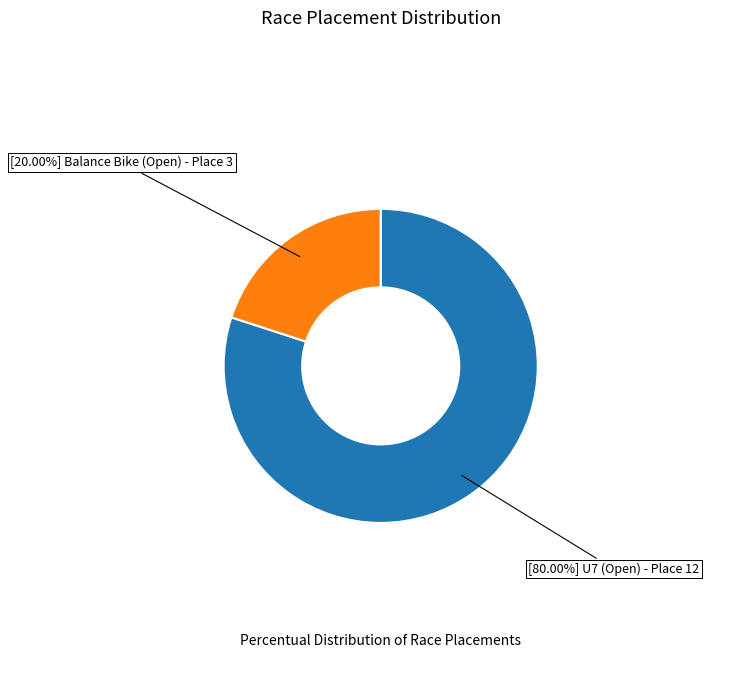

Does any single category account for the majority?

Yes